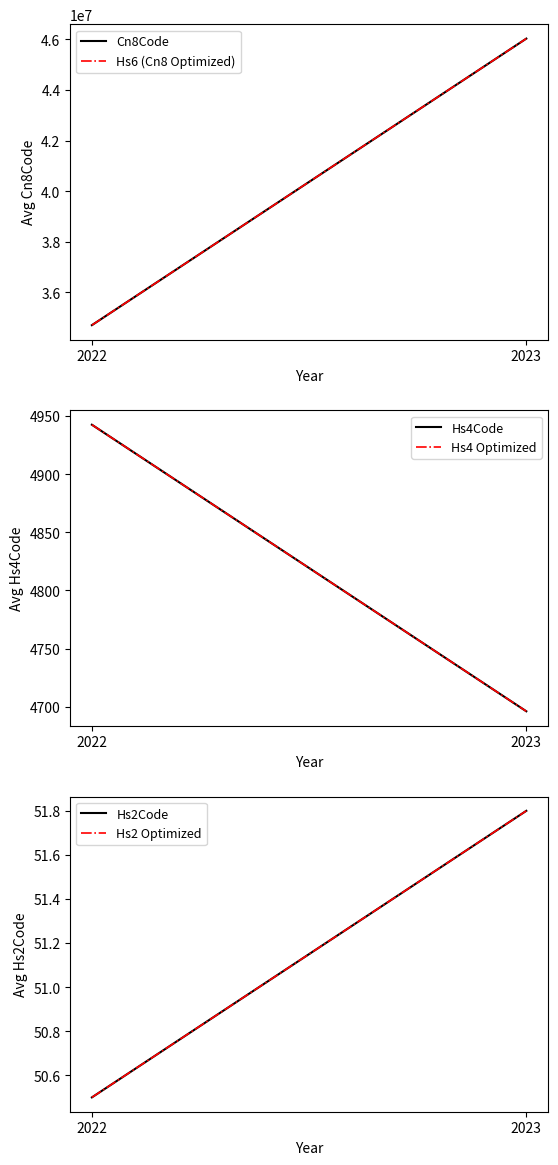

Does the chart display data point markers on the line(s)?

No